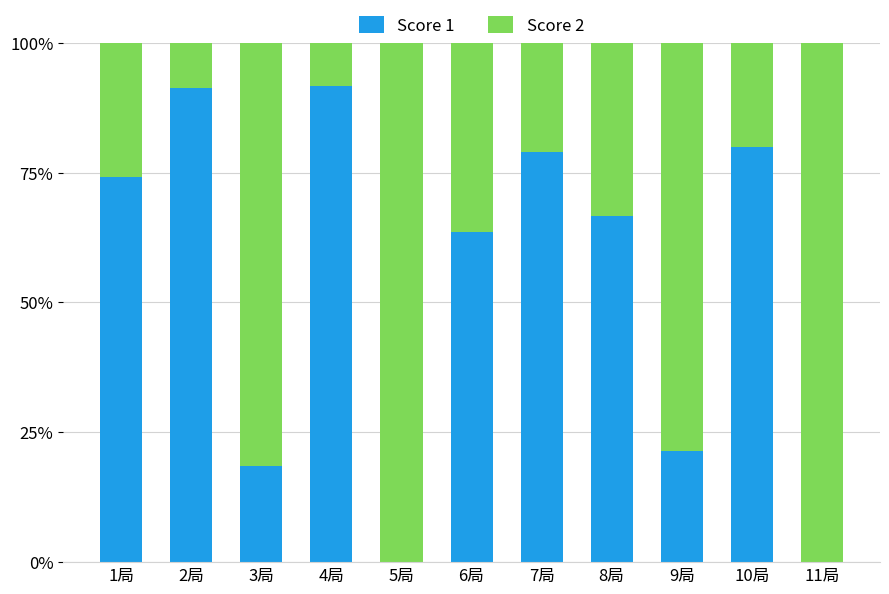

What is the highest value of the Score 1 series?

91.7